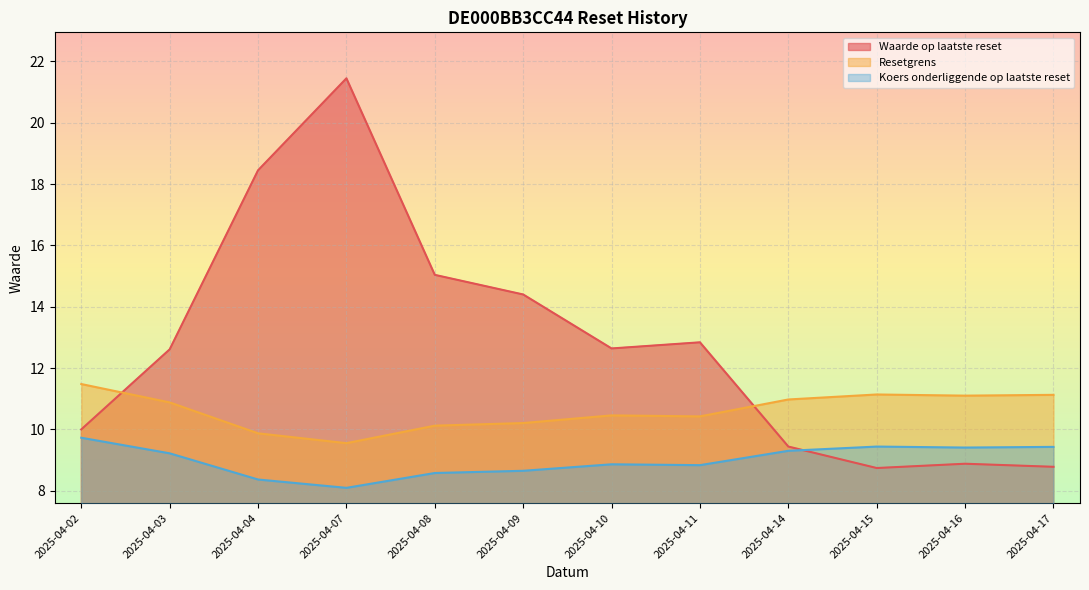

Reading left to right, extract all data points from this chart.

Waarde op laatste reset: 10.0	12.6	18.4	21.4	15.0	14.4	12.6	12.8	9.4	8.7	8.9	8.8
Resetgrens: 11.5	10.9	9.9	9.6	10.1	10.2	10.5	10.4	11.0	11.1	11.1	11.1
Koers onderliggende op laatste reset: 9.7	9.2	8.4	8.1	8.6	8.7	8.9	8.8	9.3	9.4	9.4	9.4